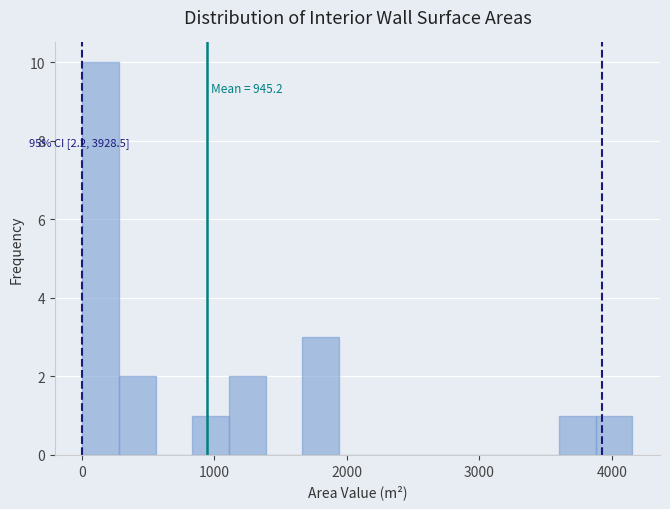

Around what value on the x-axis is the tallest bar? Give the approximate position of its centre, as read against the axis.

100